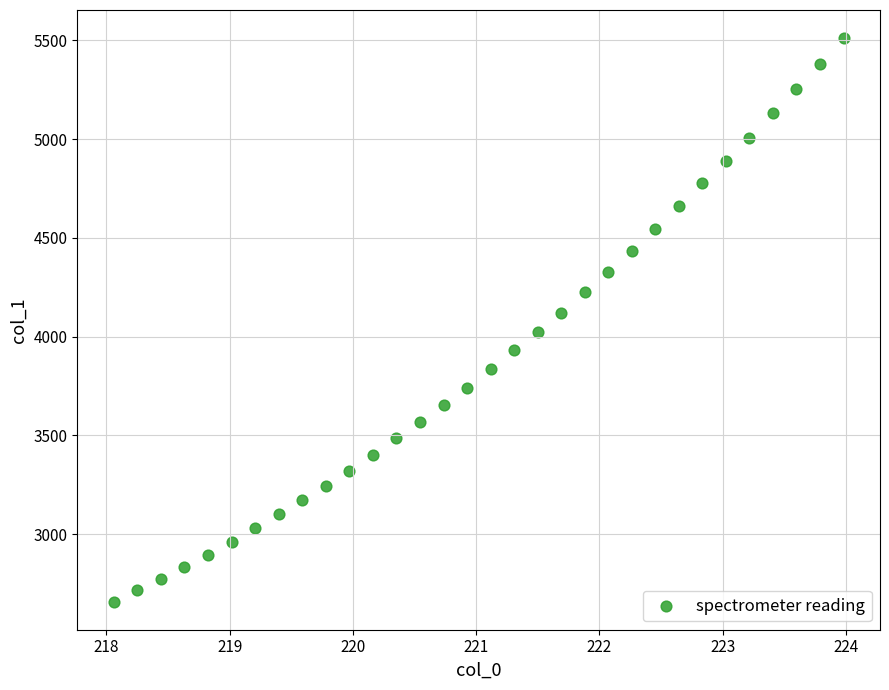

What is the range of Y values (max minus min)?

2853.6